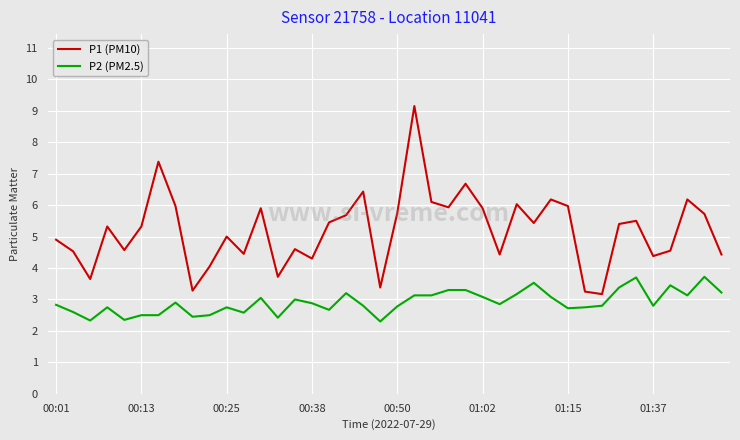

Which series has the widest spread of values?

P1 (PM10)